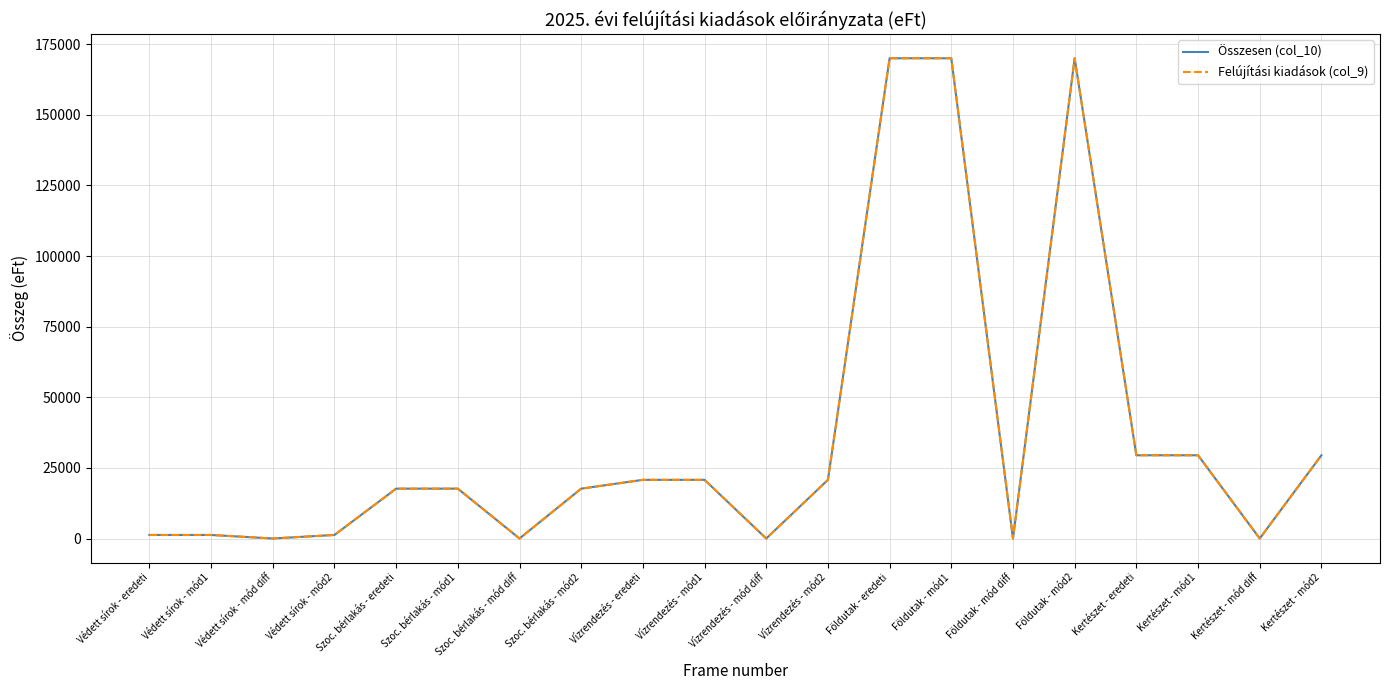

Does the chart display data point markers on the line(s)?

No